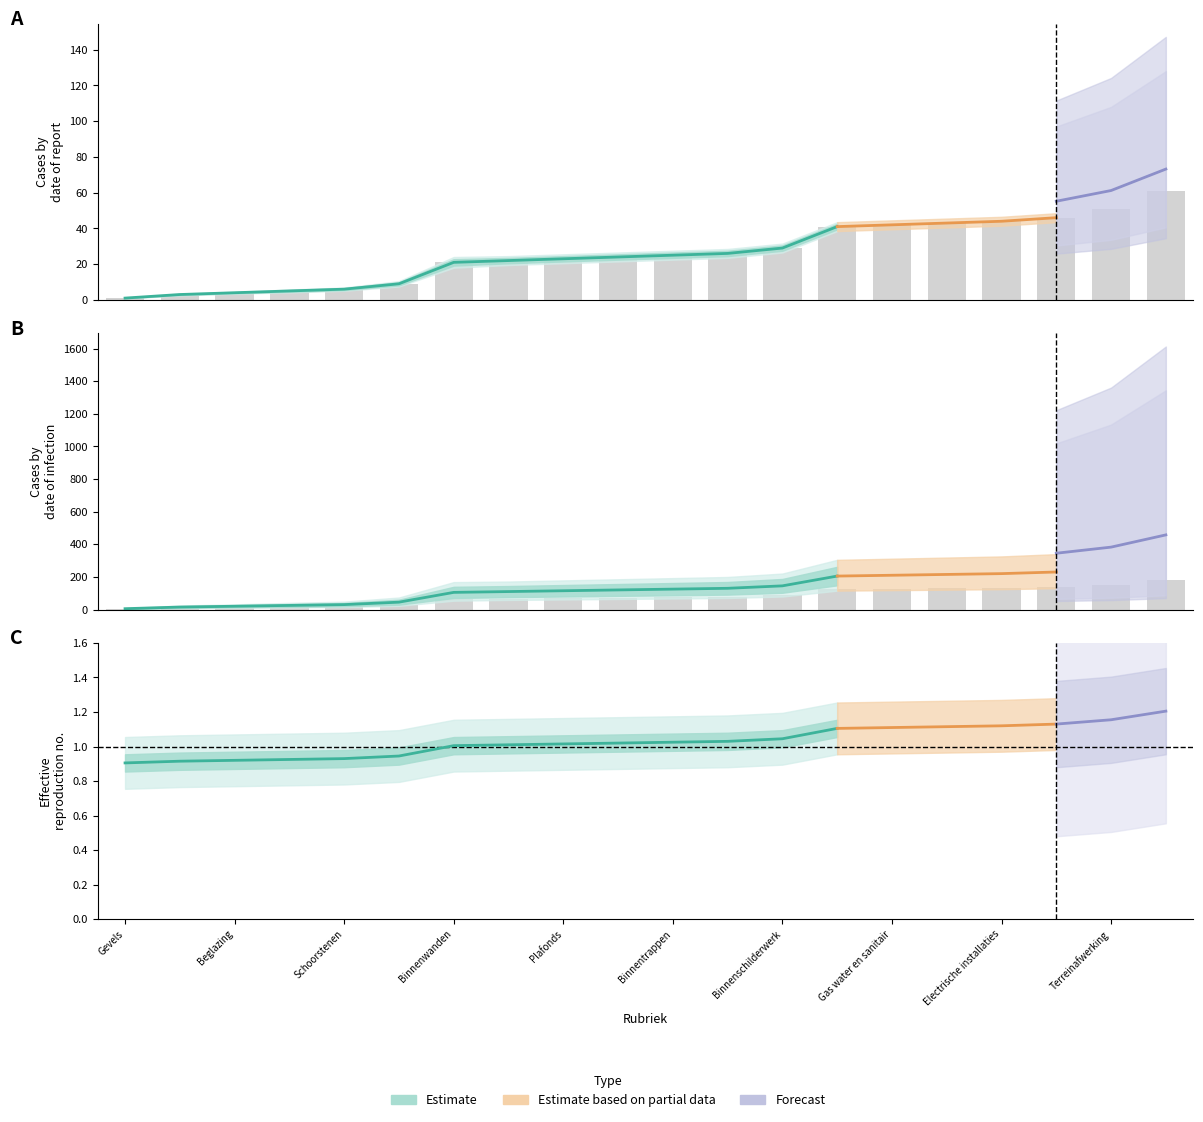

True or false: Estimate_low has a value of 22 at Binnenkozijnen.

False